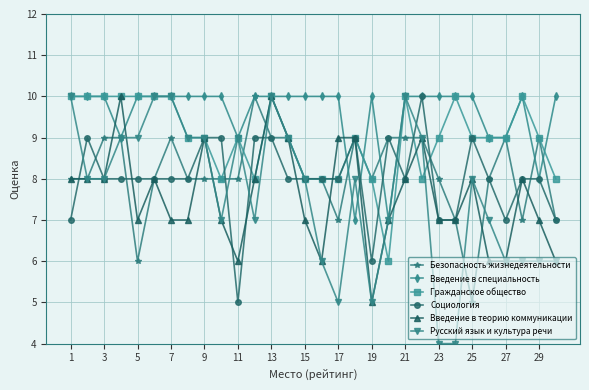

What is the value of the Безопасность жизнедеятельности point at the 15th from the left?

8